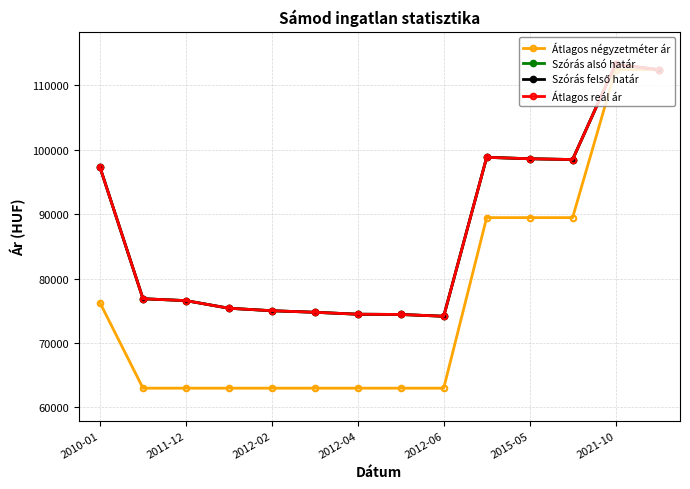

Is this an area chart (filled region under the line)?

No